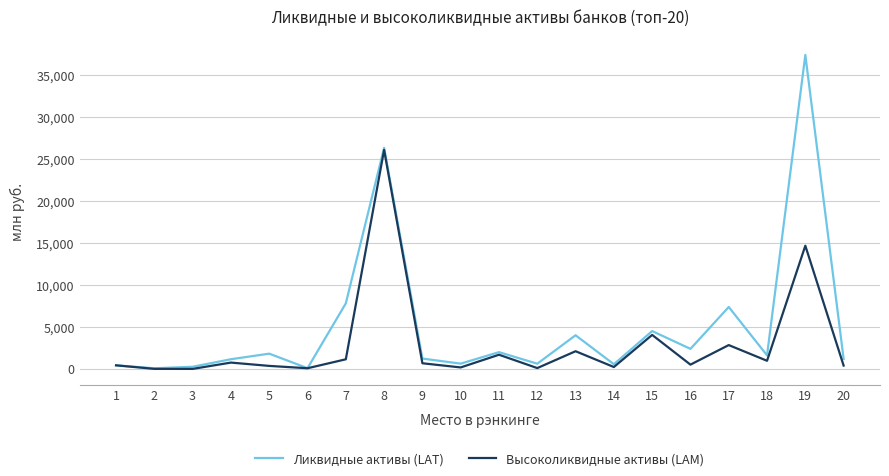

Which series has the largest range (max minus min)?

Ликвидные активы (LAT)